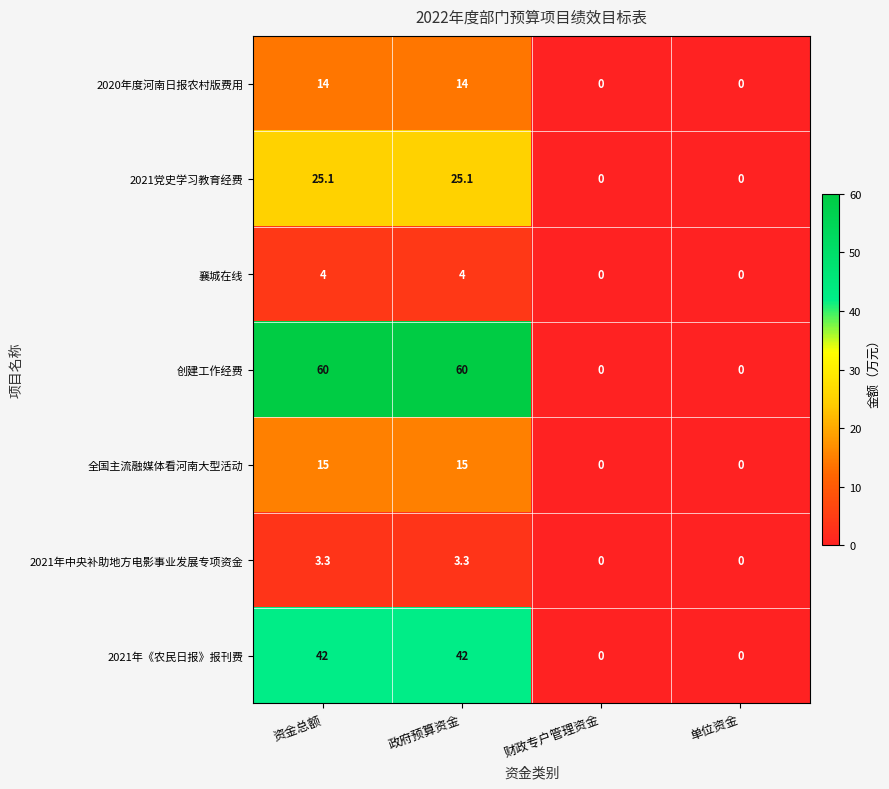

What is the difference between the maximum and minimum values in the 2020年度河南日报农村版费用 series?

14.0